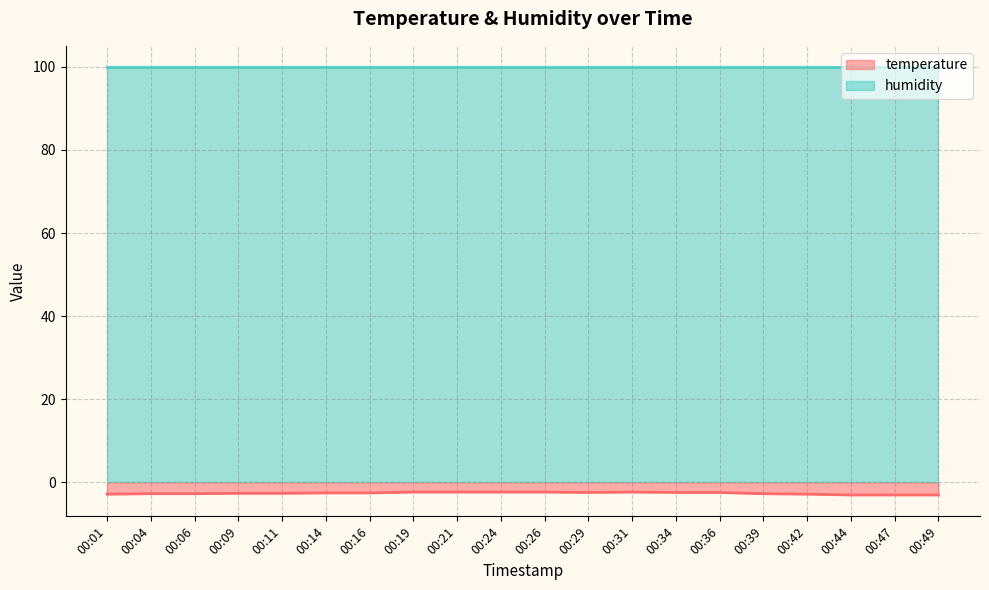

Where is the data nearest to the value -2?

00:19